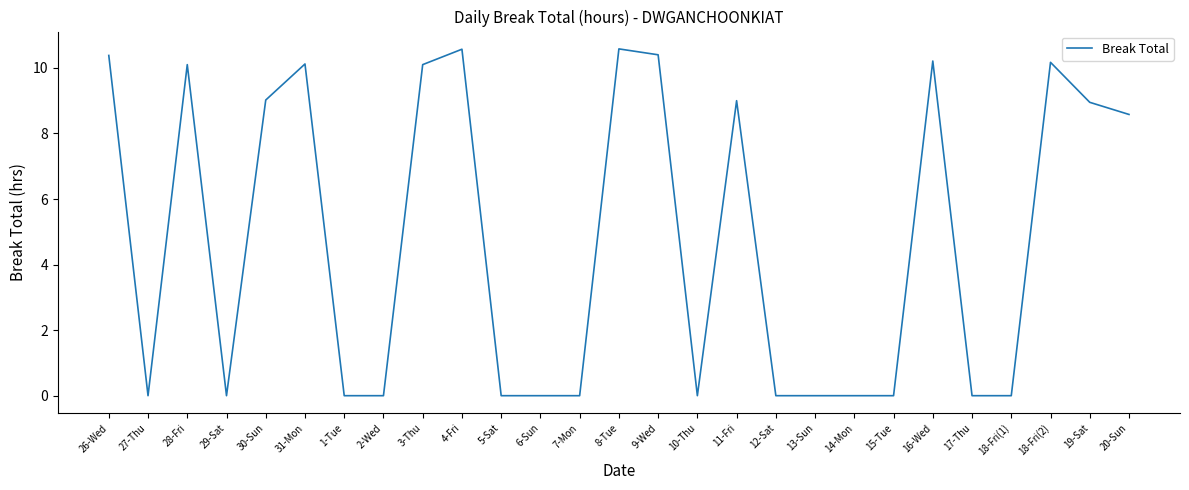

At which label is the value closest to 5?

20-Sun